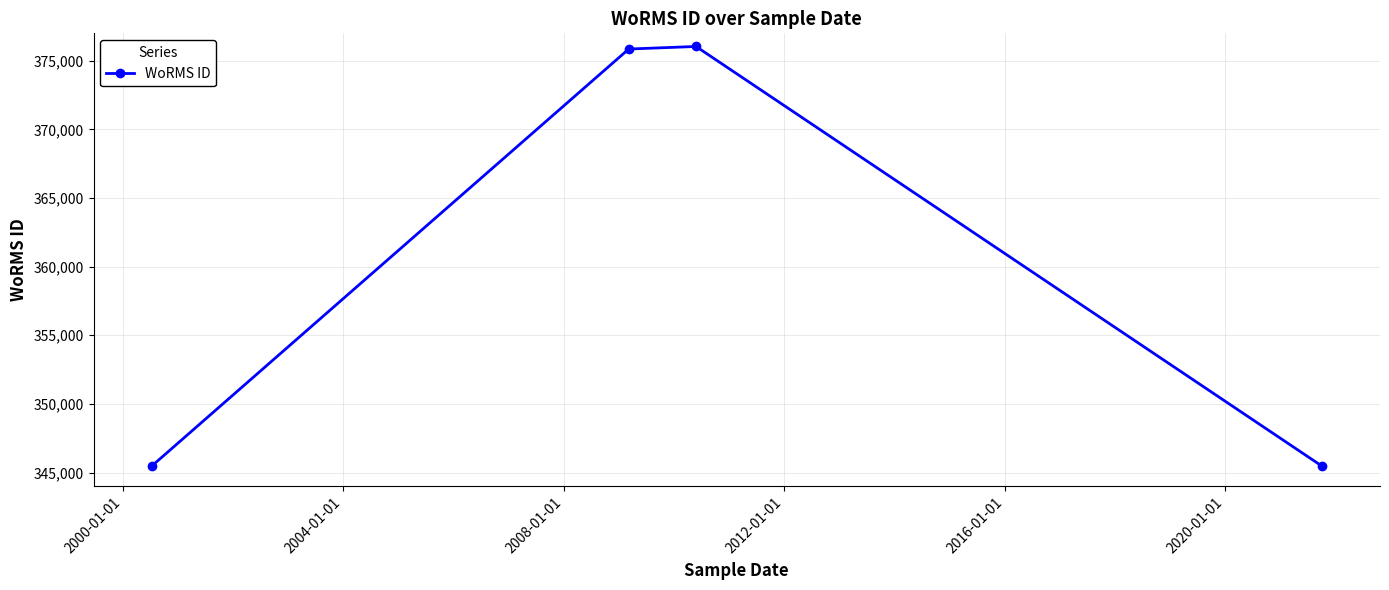

What is the smallest value displayed?

345489